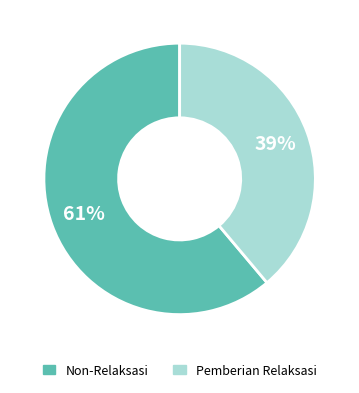

How many slices are in this pie chart?

2